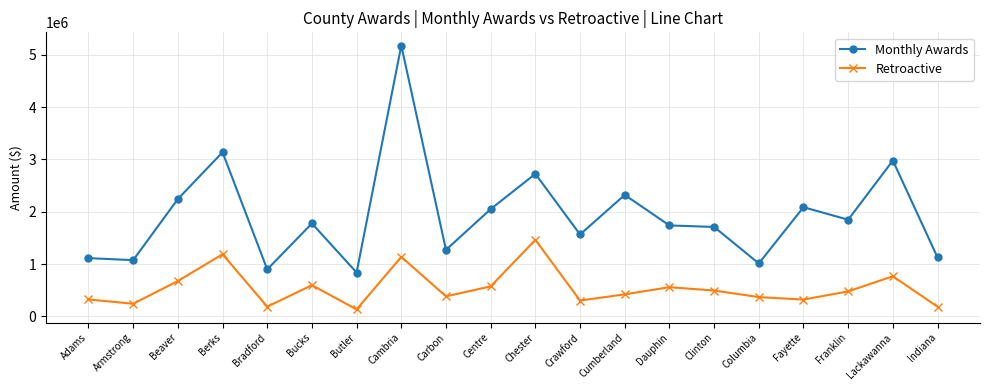

True or false: Retroactive and Monthly Awards cross at least once.

False